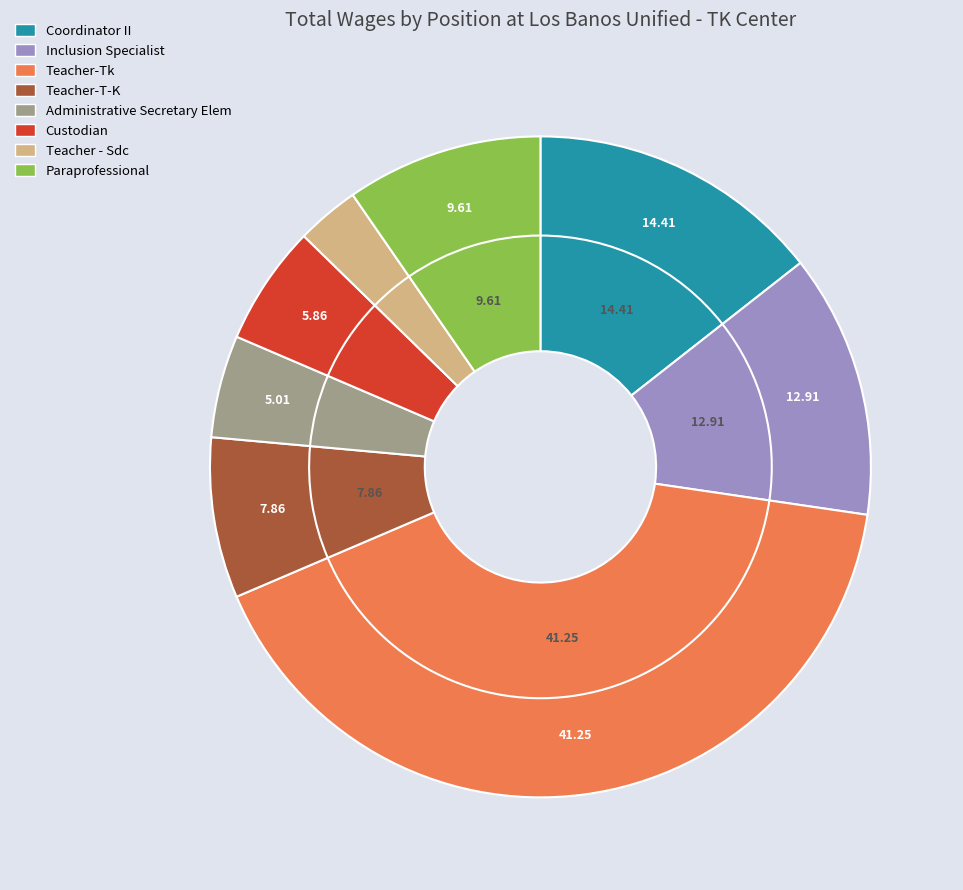

Which category has the smallest portion of the pie?

Teacher - Sdc